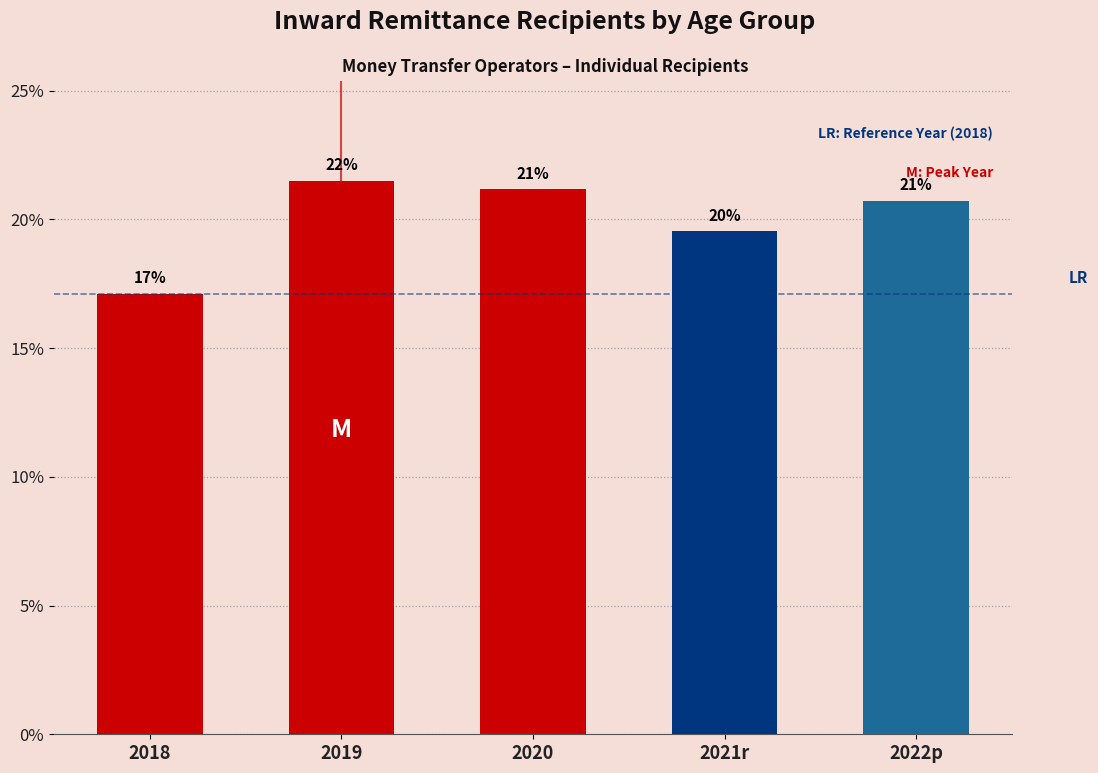

Does the chart contain any negative values?

No